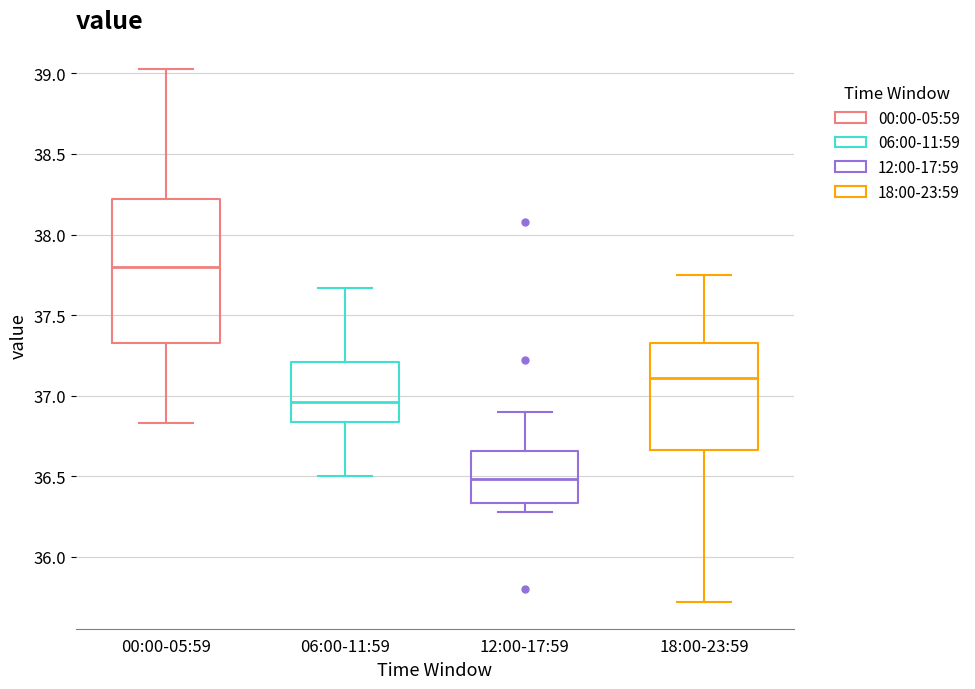

Which box's median line is the highest?

00:00-05:59